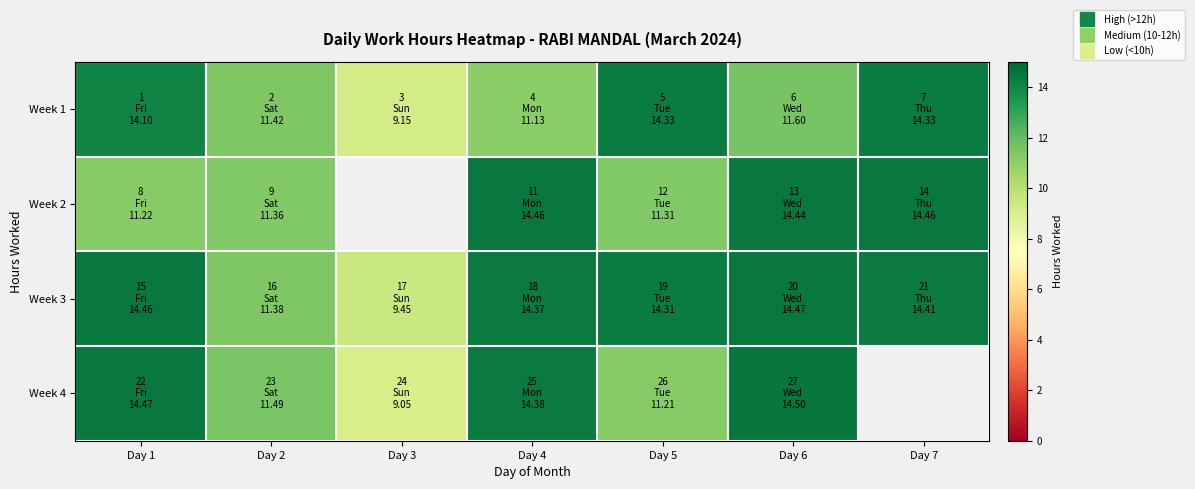

What is the difference between the highest and lowest values at Day 4?

3.3